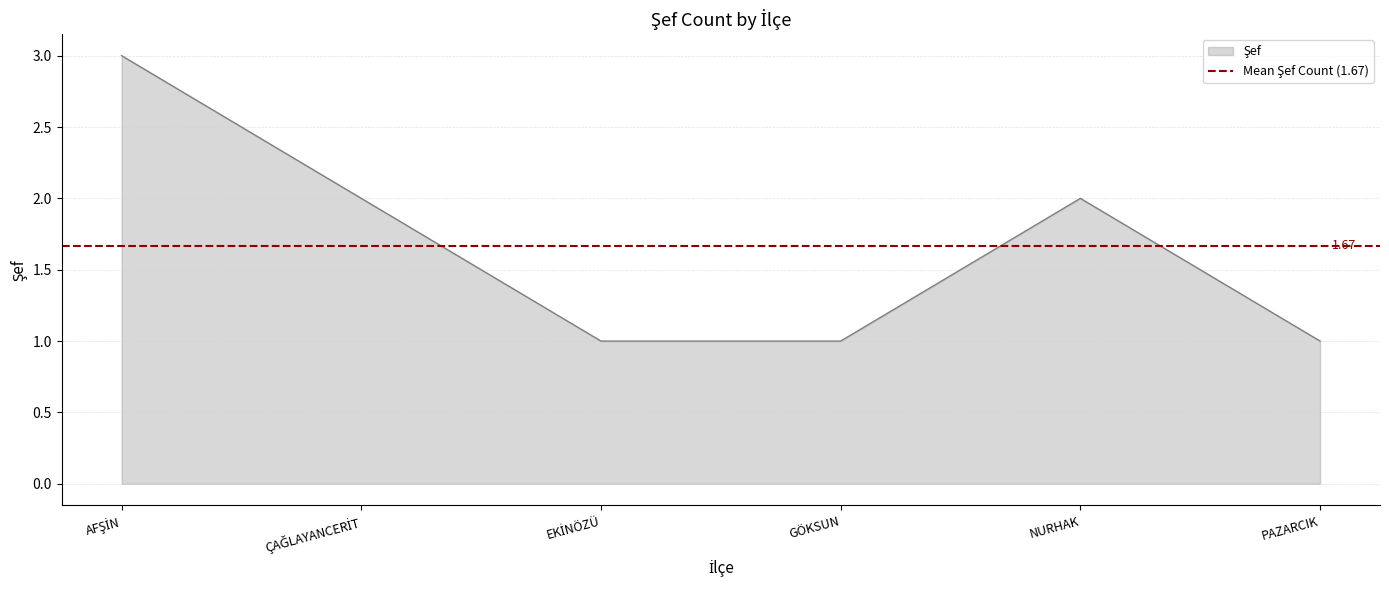

Rank the categories by value from highest to lowest.

AFŞİN, ÇAĞLAYANCERİT, NURHAK, EKİNÖZÜ, GÖKSUN, PAZARCIK